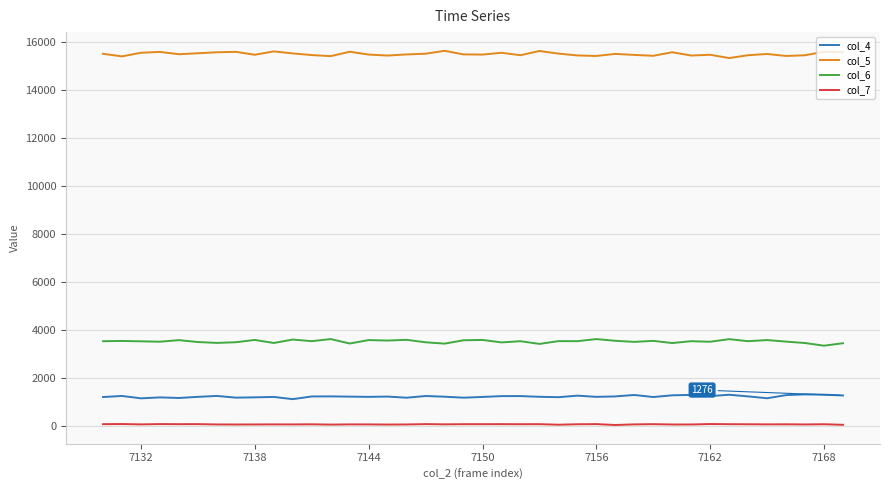

What is the greatest value displayed?

15634